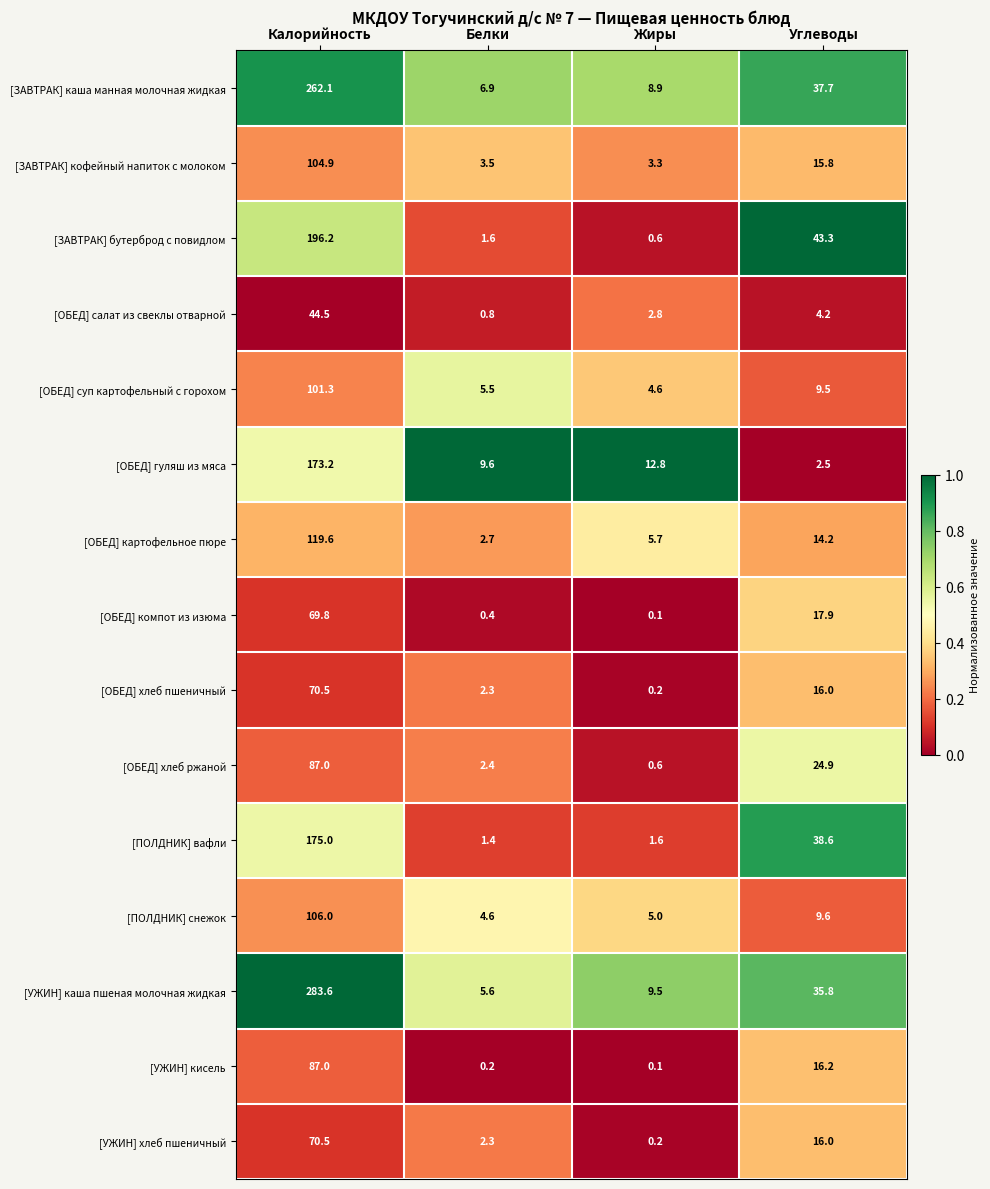

What is the maximum value shown in the chart?

283.6